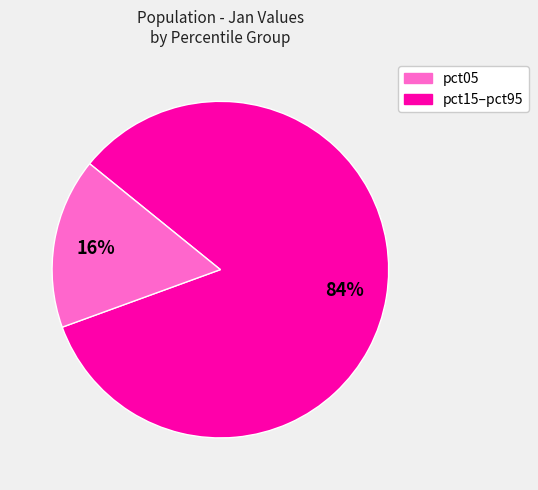

To the nearest percent, what is the average slice percentage?

50%